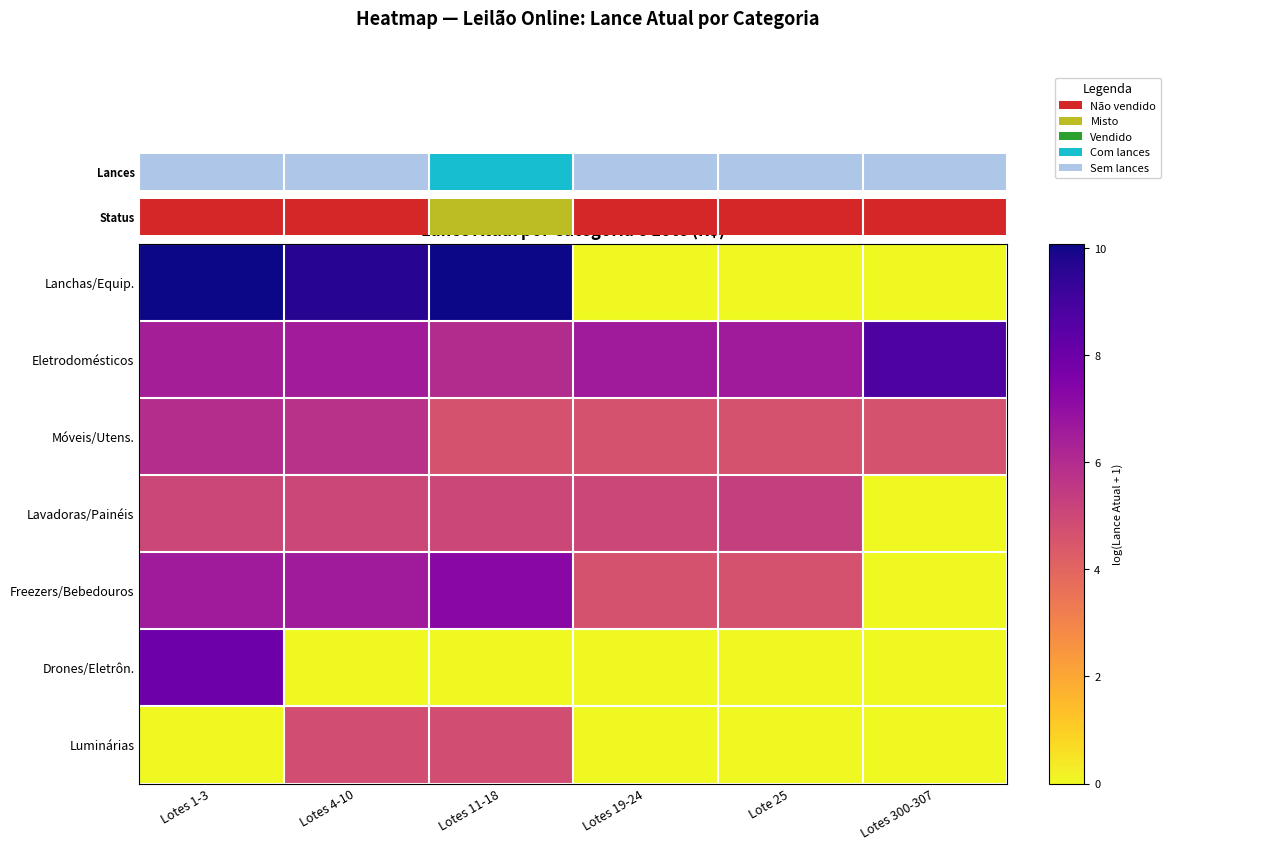

What is the spread (max minus min) of values at Lotes 19-24?

6.6